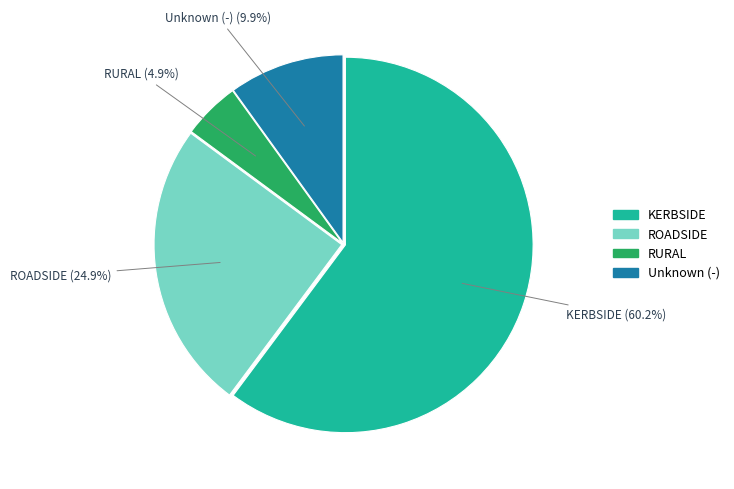

To the nearest percent, what is the difference between the largest and smallest slice percentages?

55%